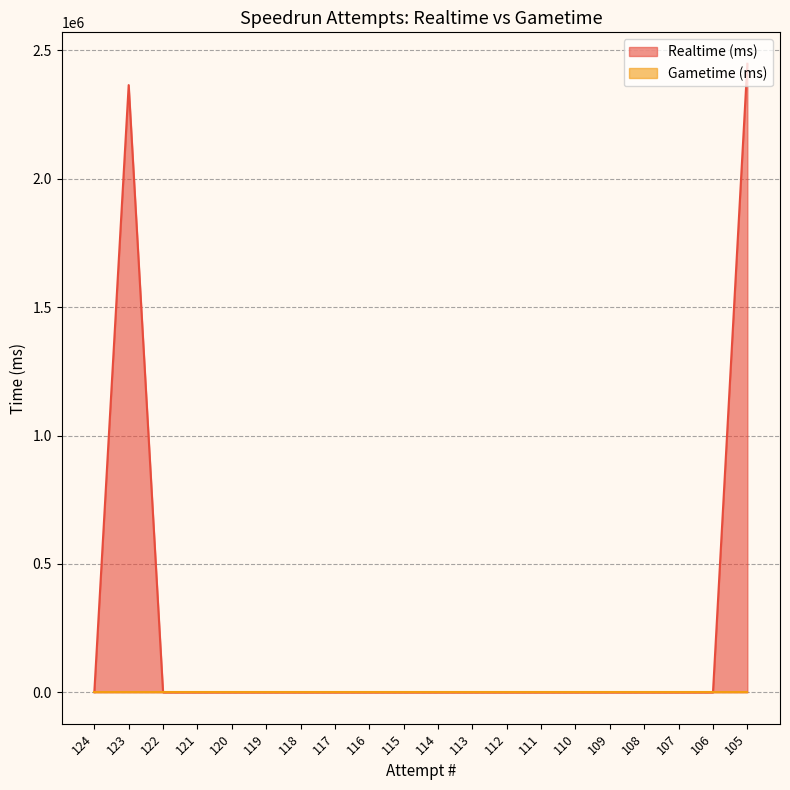

The value at 105 is 2448067. True or false?

True